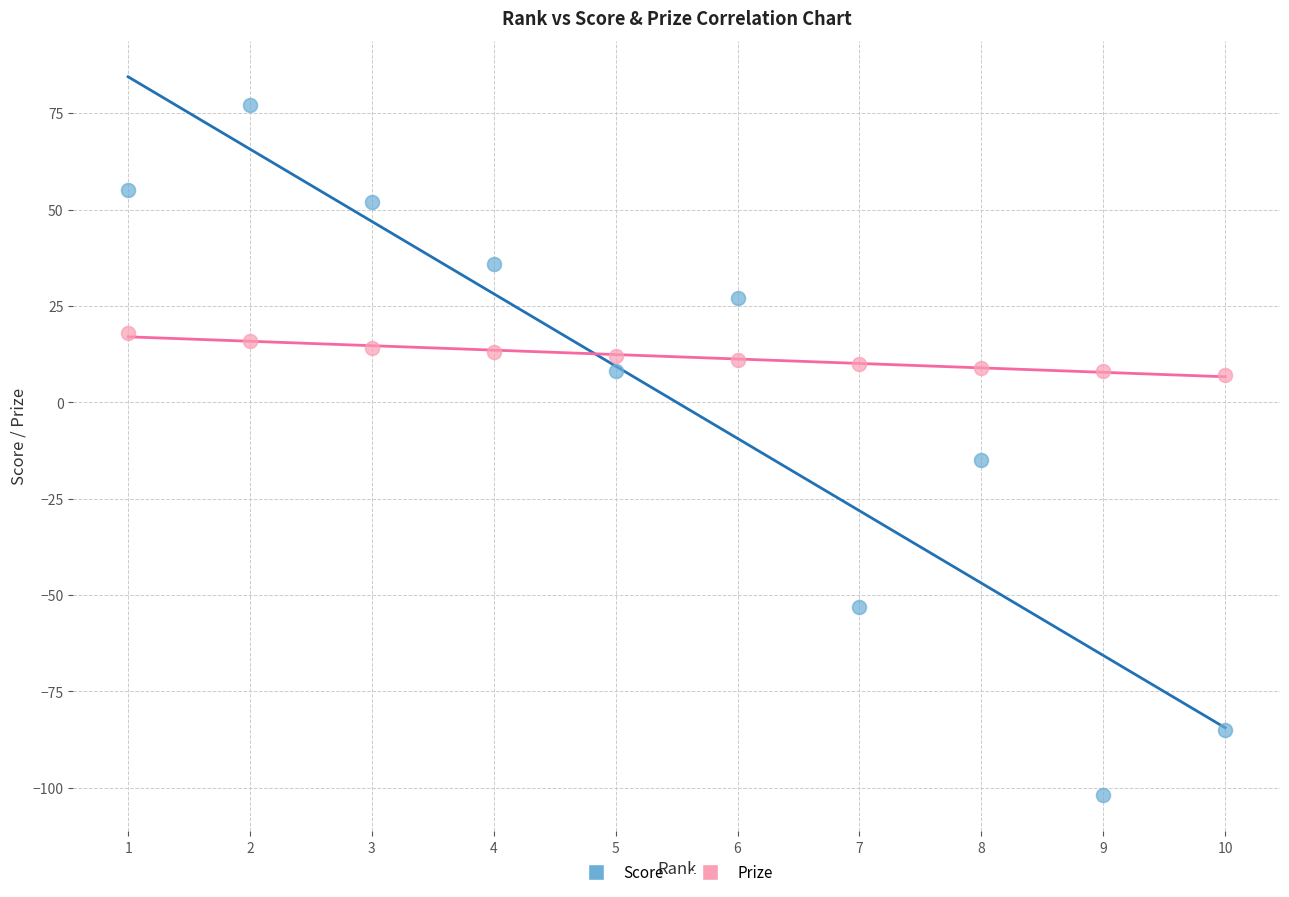

Across all series, what Y value is closest to -12?

-15